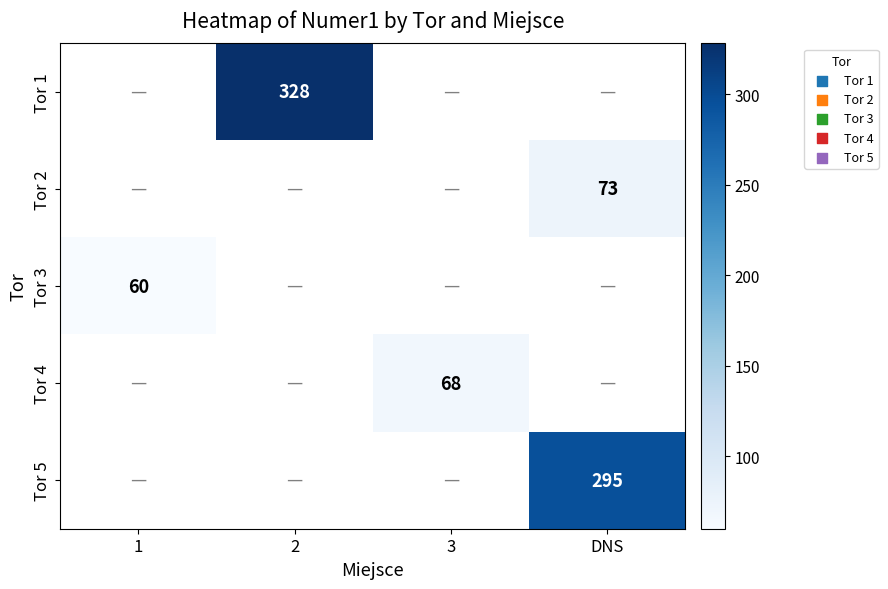

True or false: Tor 1 has a value of 328 at 2.

True